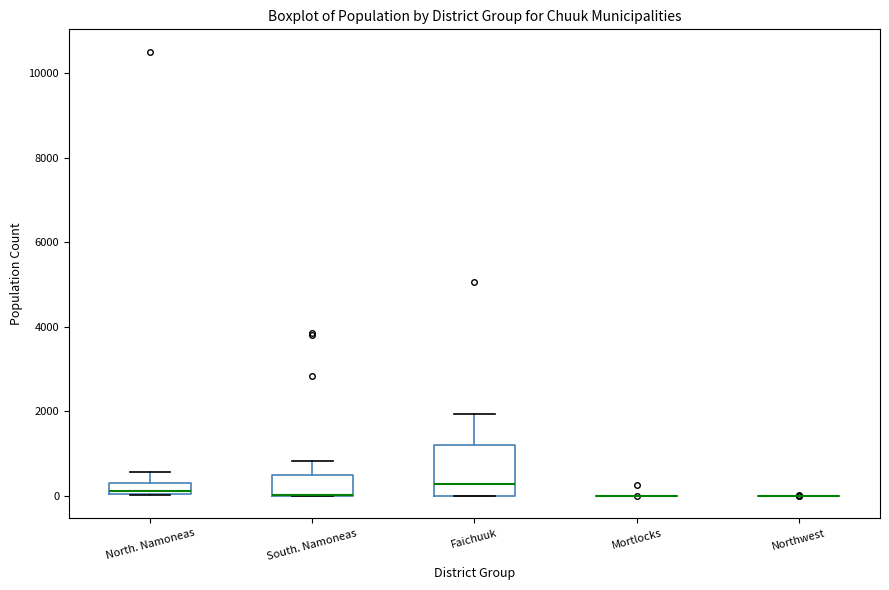

Comparing the boxes themselves (not the whiskers), which one is the tallest?

Faichuuk